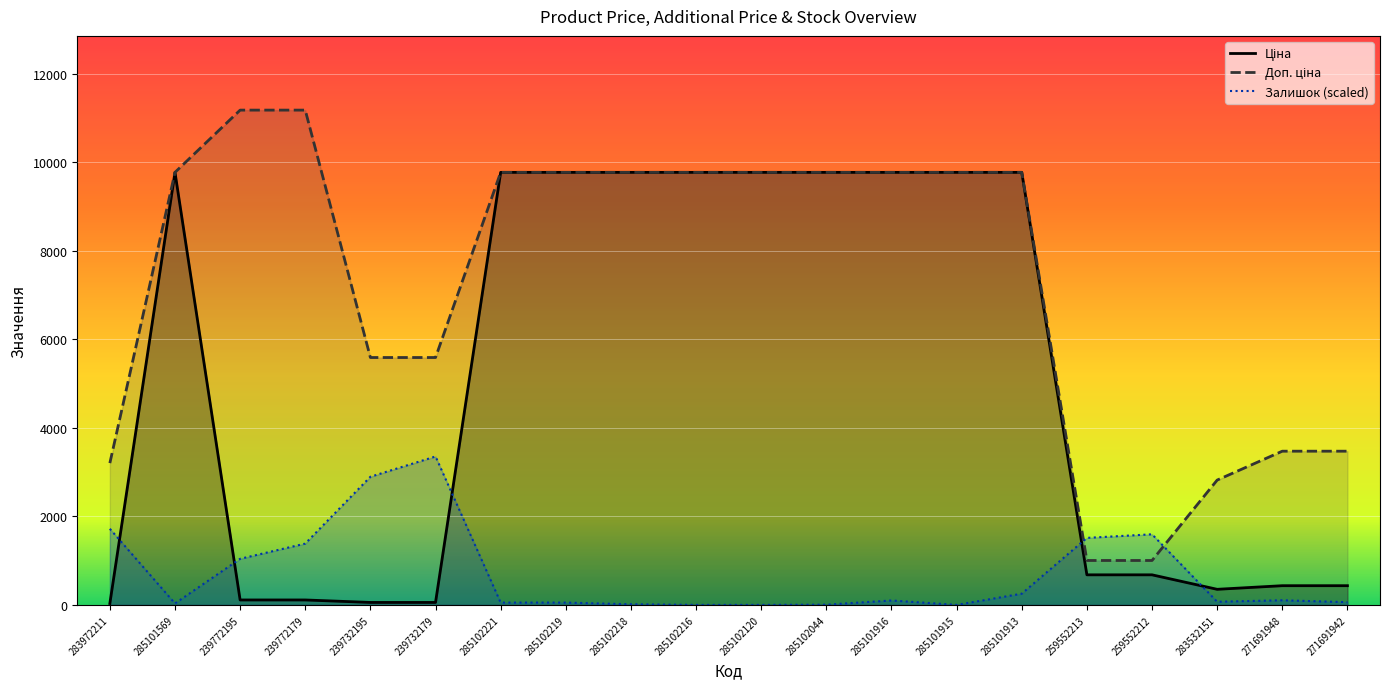

Reading right to left, what are all the values shown in this chart?

Ціна: 434.3	434.3	352.6	679.8	679.8	9775.5	9775.5	9775.5	9775.5	9775.5	9775.5	9775.5	9775.5	9775.5	55.9	55.9	111.8	111.8	9775.5	32.0
Доп. ціна: 3474.1	3474.1	2821.2	1004.1	1004.1	9775.5	9775.5	9775.5	9775.5	9775.5	9775.5	9775.5	9775.5	9775.5	5591.0	5591.0	11182.0	11182.0	9775.5	3205.0
Залишок: 62.1	105.1	71.7	1596.1	1514.8	253.3	0.0	100.4	4.8	0.0	0.0	14.3	52.6	52.6	3354.6	2895.9	1385.8	1041.7	33.5	1720.3